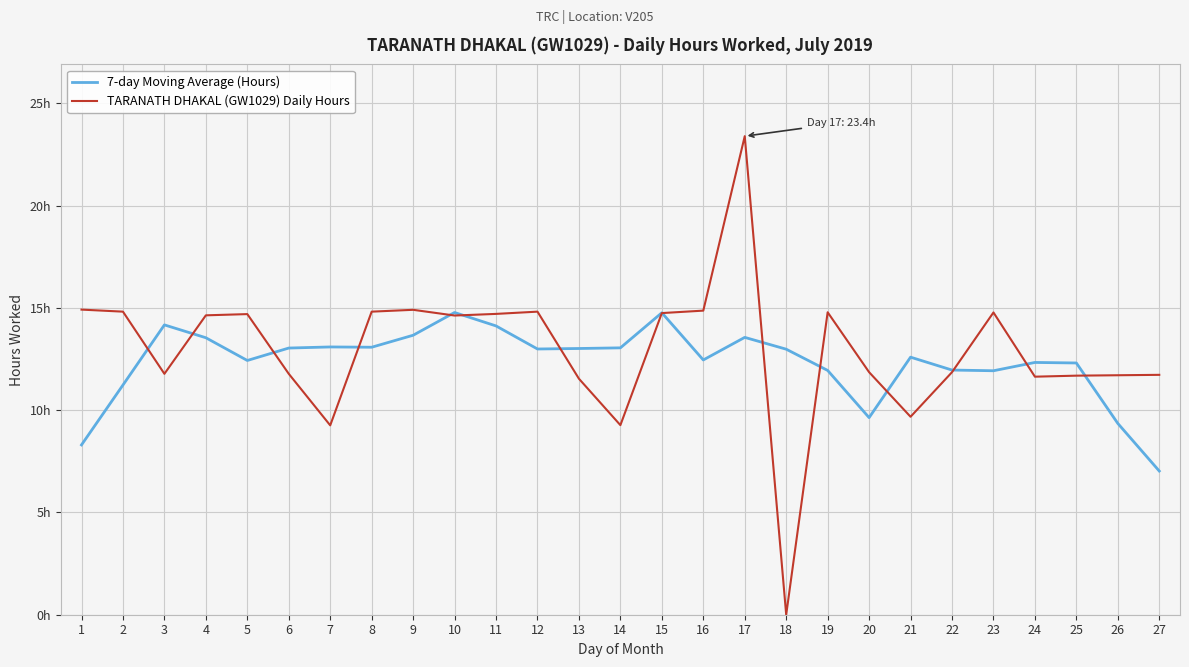

At which category does the chart reach its peak across all series?

17